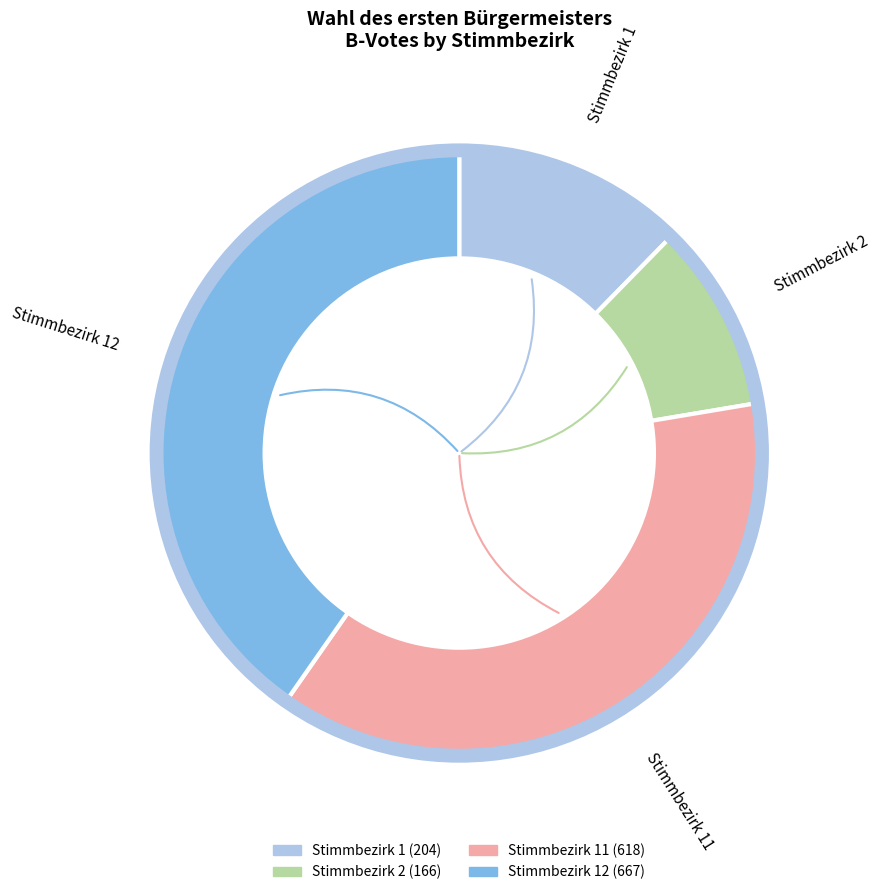

What is the largest slice in the pie chart?

Stimmbezirk 12